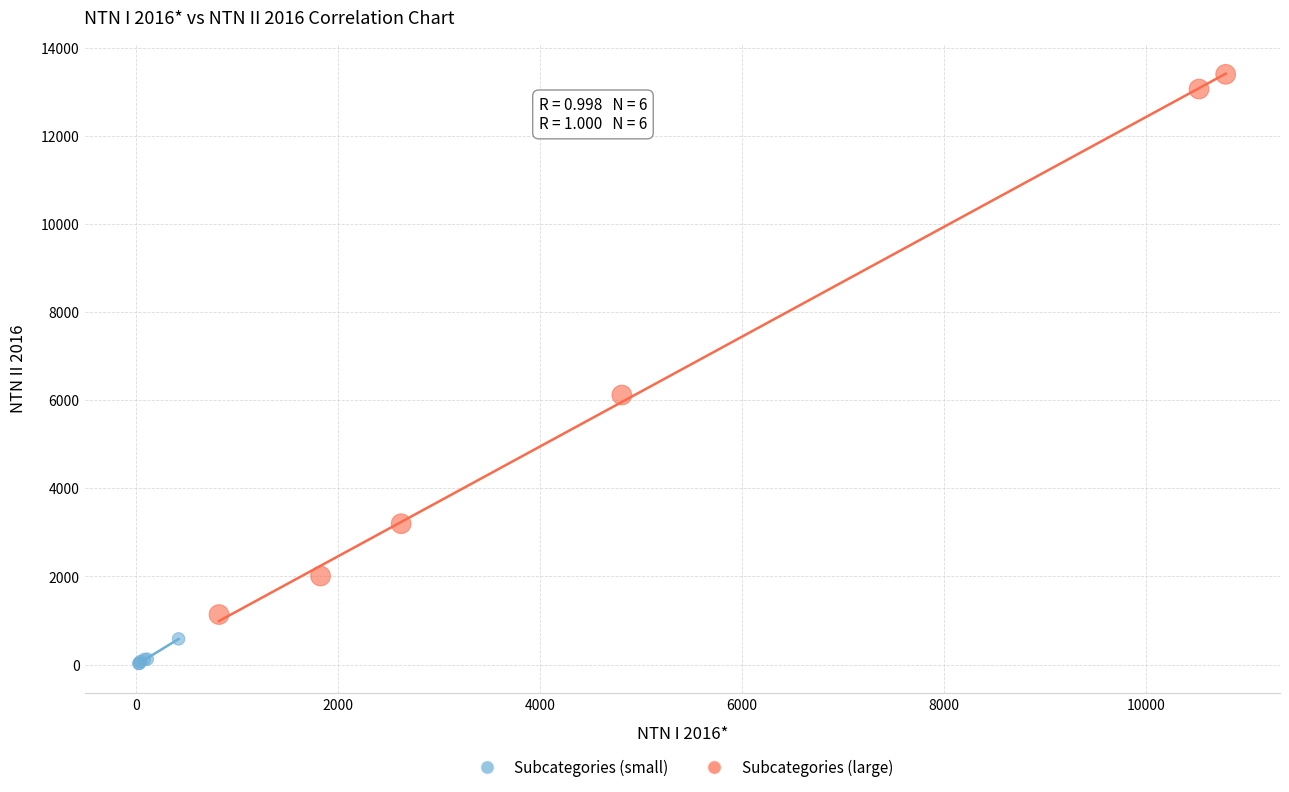

Which series contains the highest Y value?

Subcategories (large)